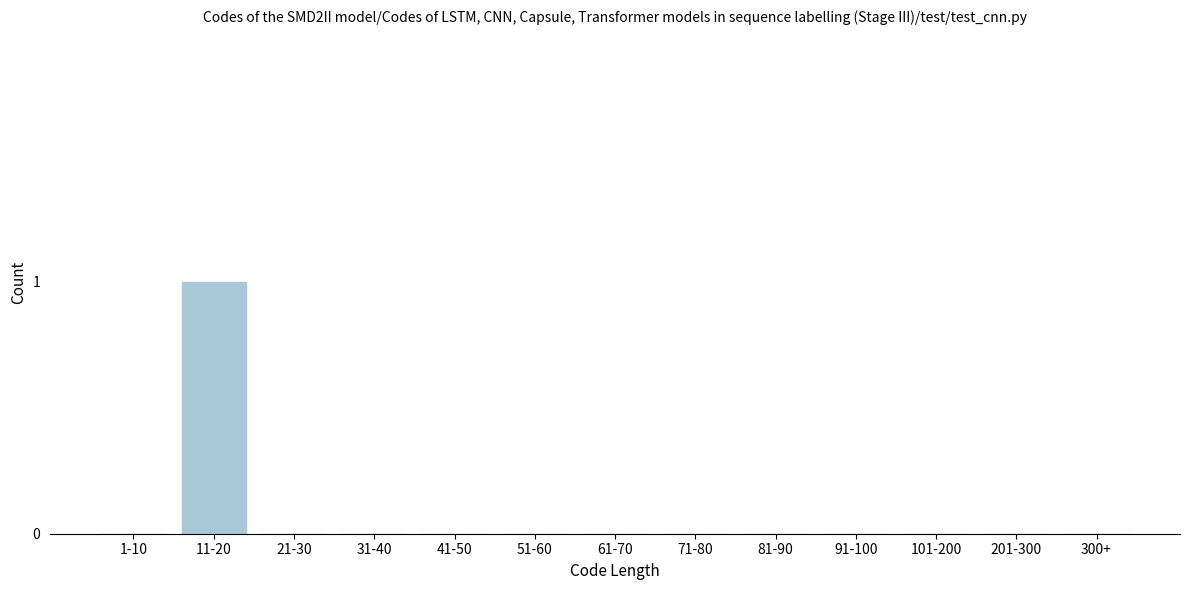

Reading left to right, list all the values displayed in this chart.

1-10=0	11-20=1	21-30=0	31-40=0	41-50=0	51-60=0	61-70=0	71-80=0	81-90=0	91-100=0	101-200=0	201-300=0	300+=0